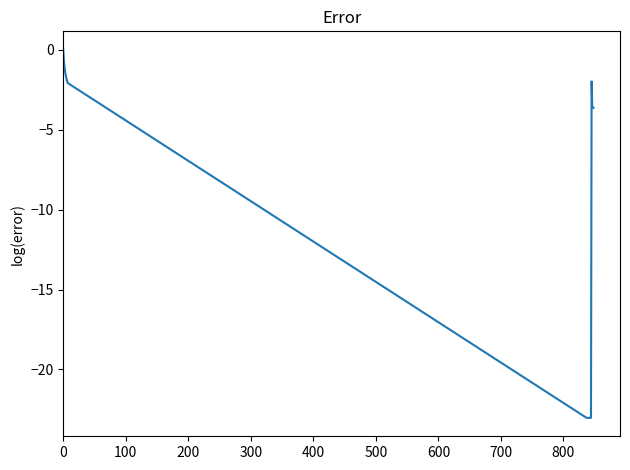

What is the difference between the maximum and minimum values?

23.0